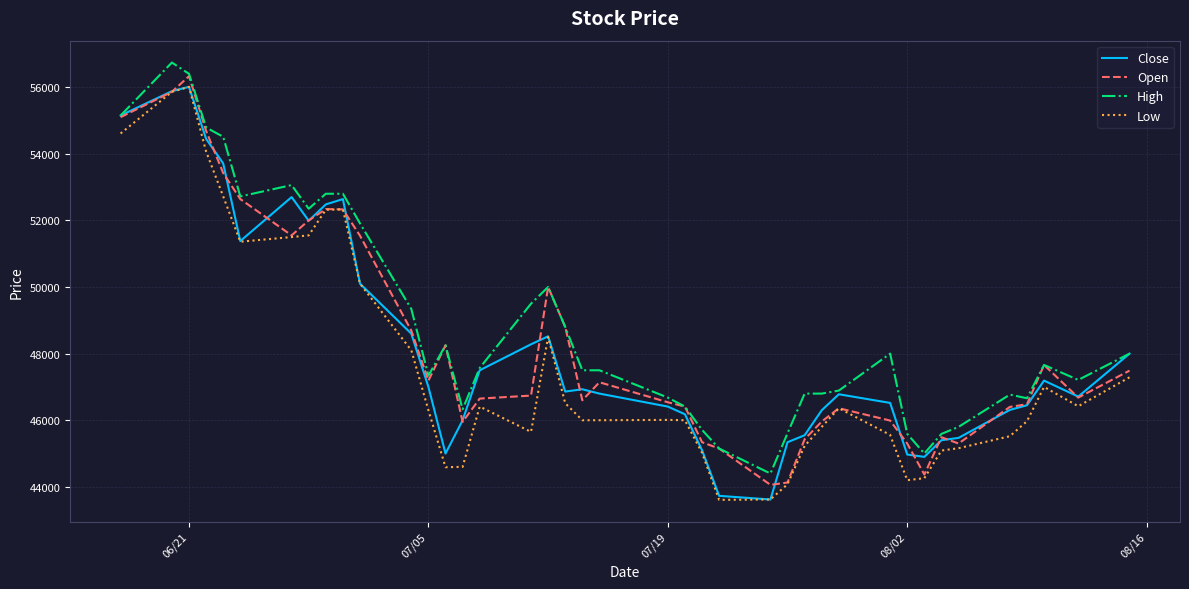

What is the minimum value shown in the chart?

43610